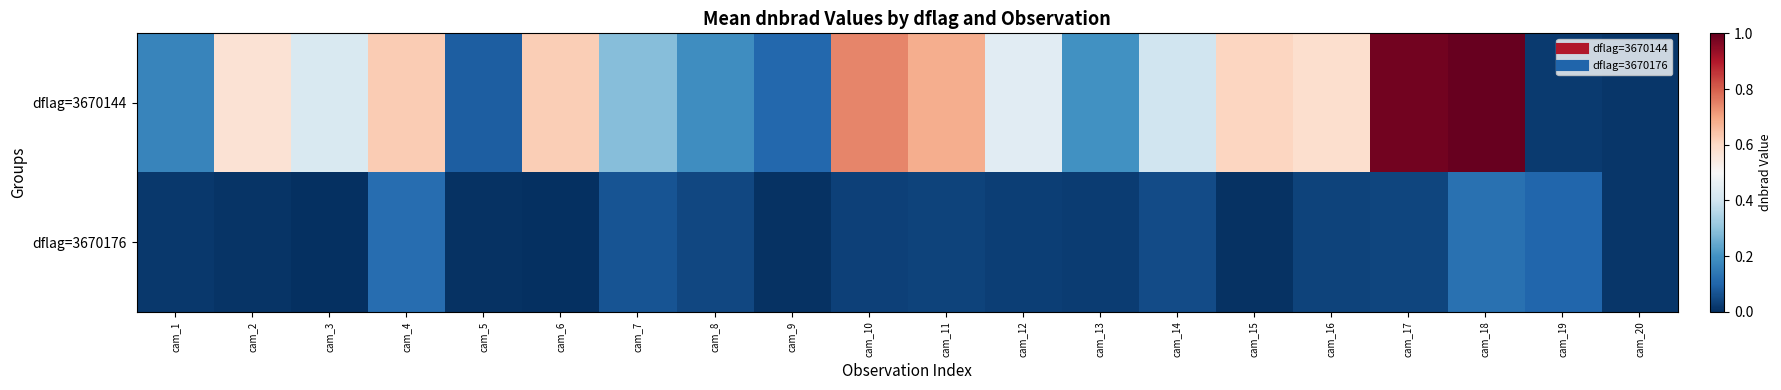

Rank the series at cam_7 from lowest to highest value.

dflag=3670176, dflag=3670144